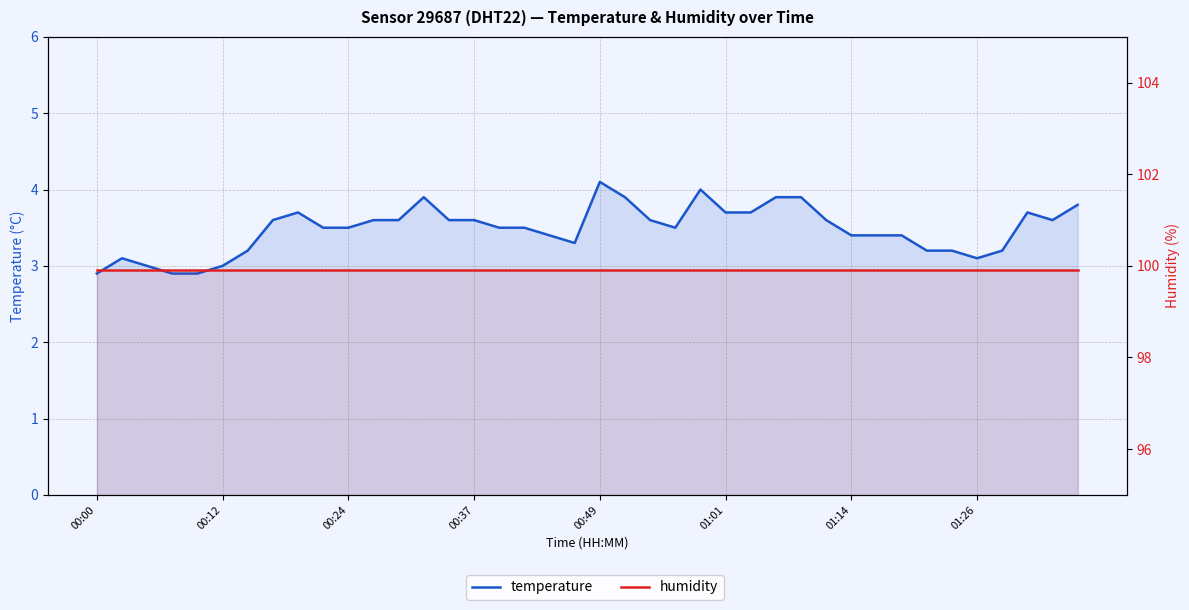

Which series changed the most between 28 and 30?

temperature